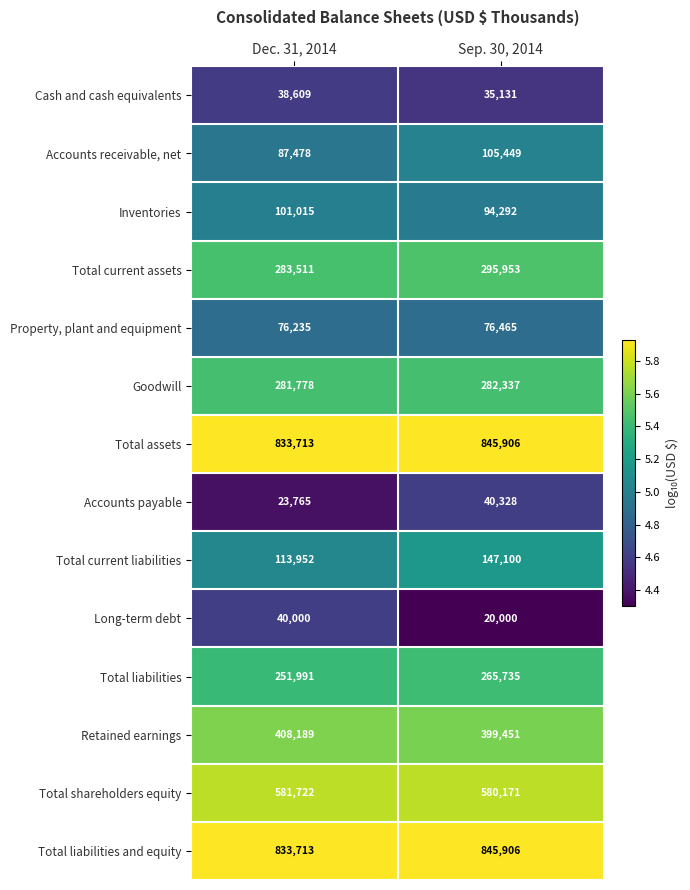

Rank the categories by Total shareholders equity value from lowest to highest.

Sep. 30, 2014, Dec. 31, 2014